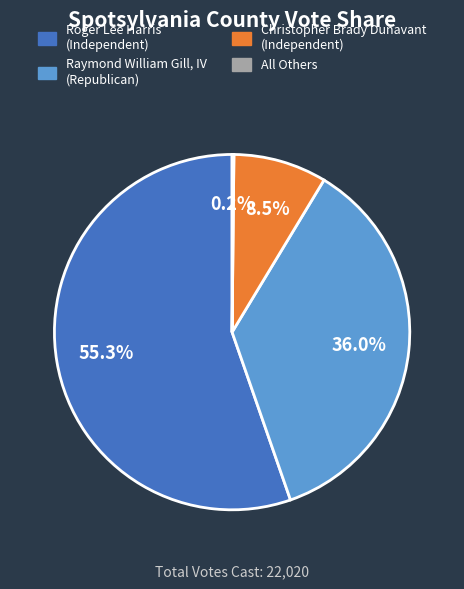

What portion of the pie excludes Roger Lee Harris?

44.7%